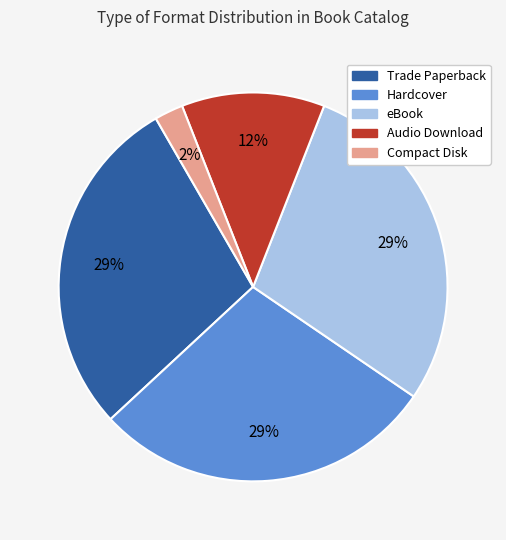

Which slice is the smallest?

Compact Disk